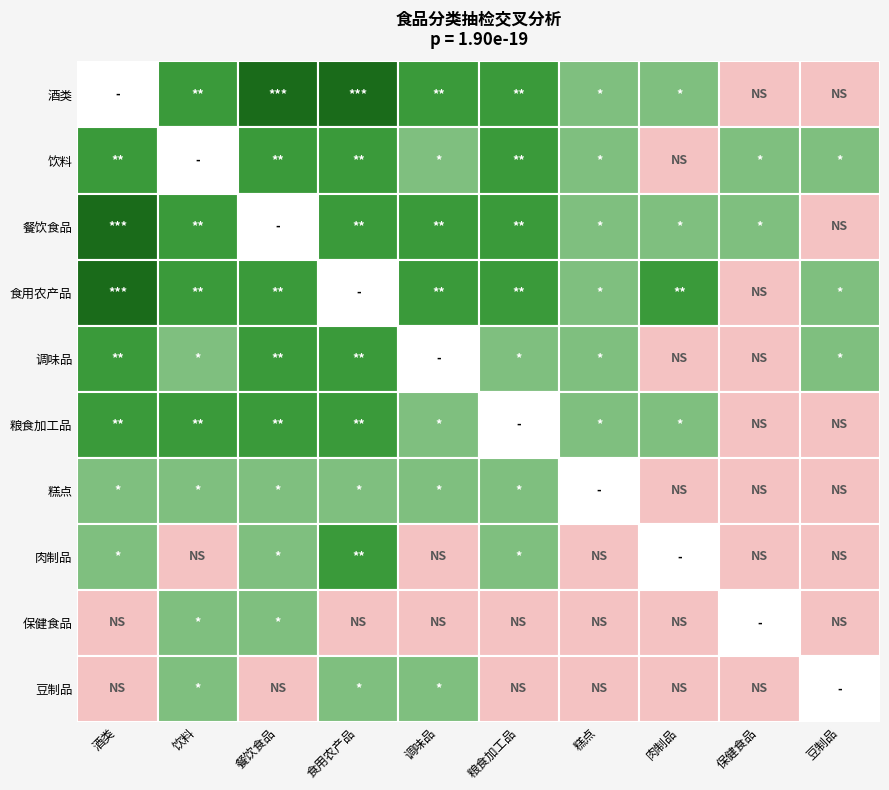

At which category is the sum across all series the highest?

食用农产品